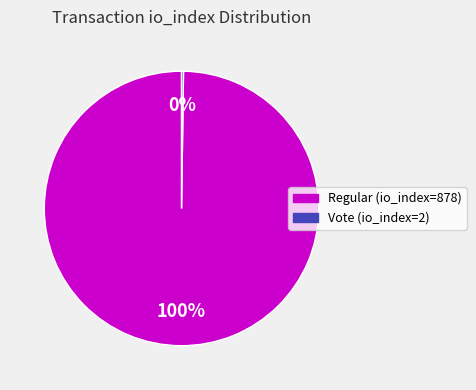

Which slice is the largest?

Regular (io_index=878)